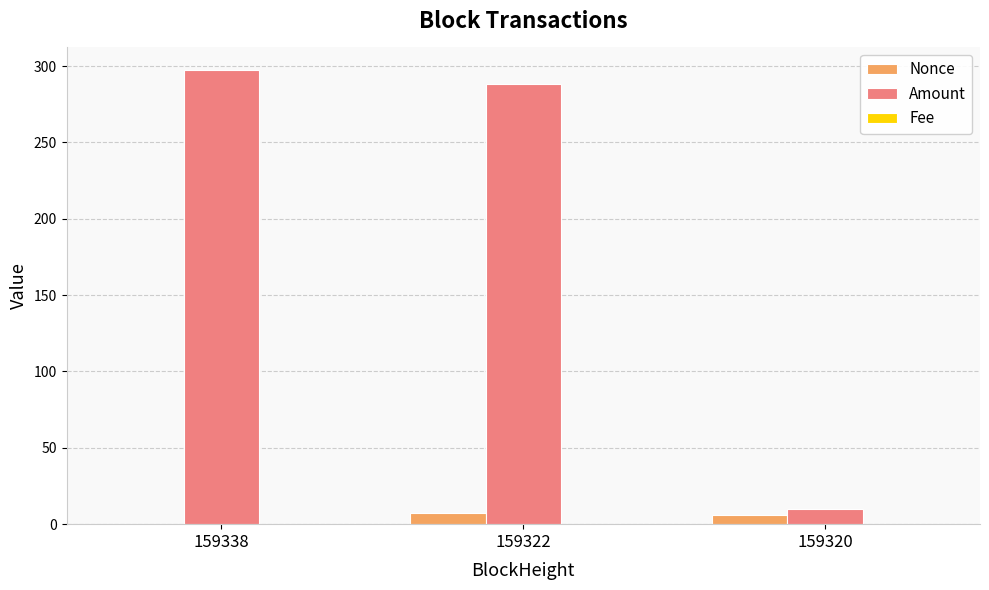

The Nonce series shows 7.0 at 159322. True or false?

True